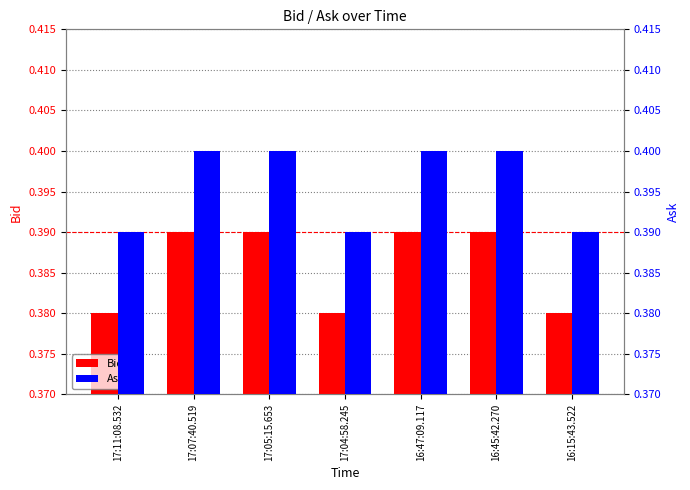

Between 17:04:58.245 and 16:15:43.522, which series saw the biggest shift?

Bid